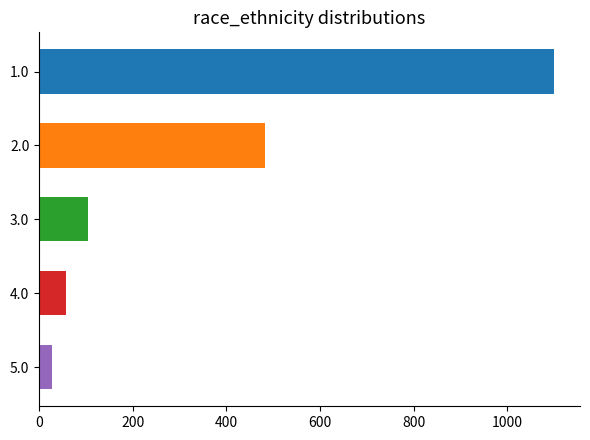

Rank the categories by value from lowest to highest.

5.0, 4.0, 3.0, 2.0, 1.0